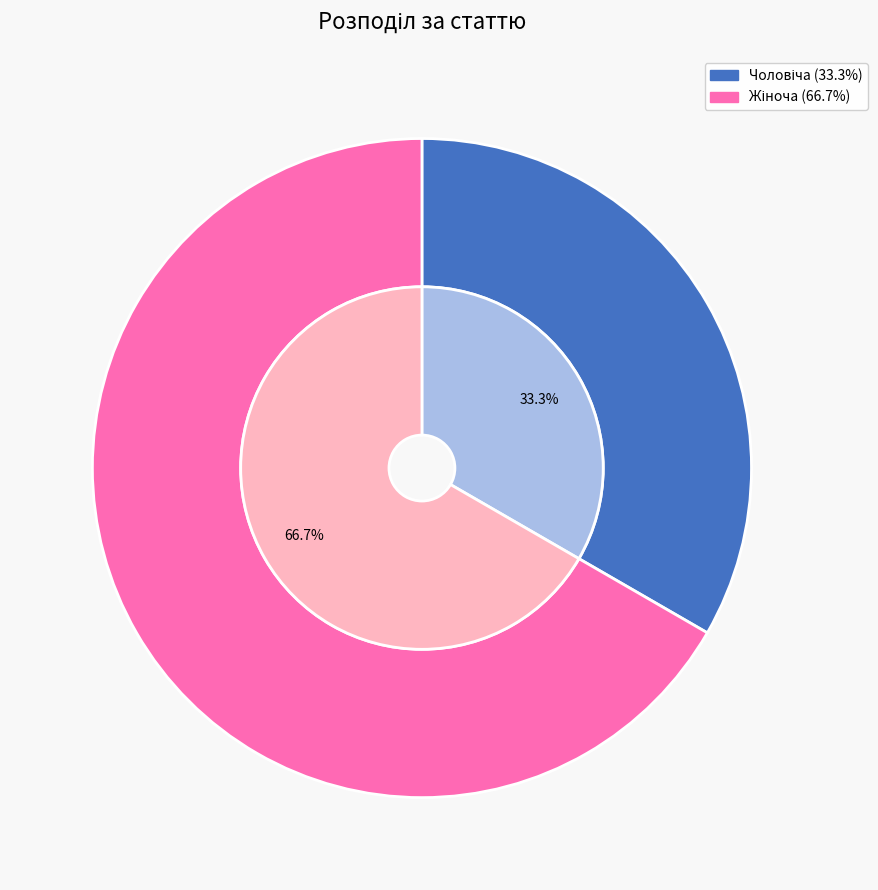

Does Жіноча represent more than half of the total?

Yes